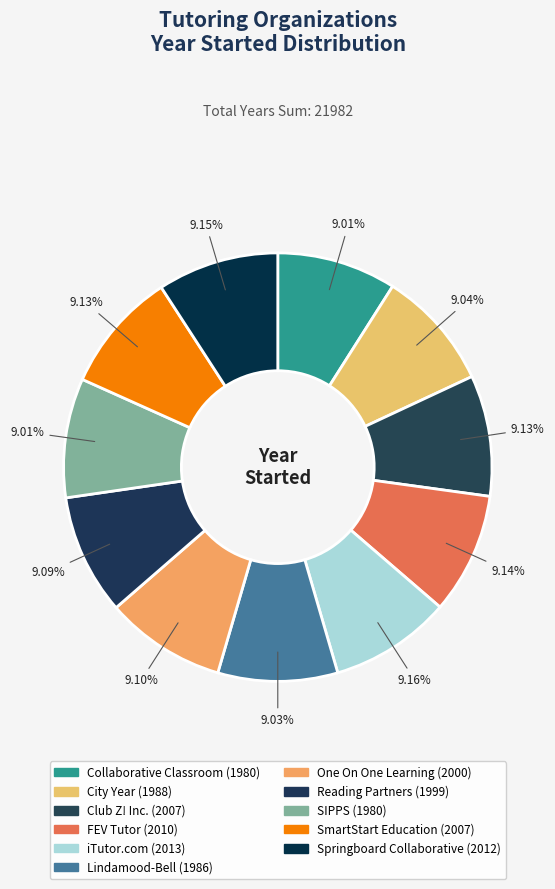

Count the number of slices in the pie.

11